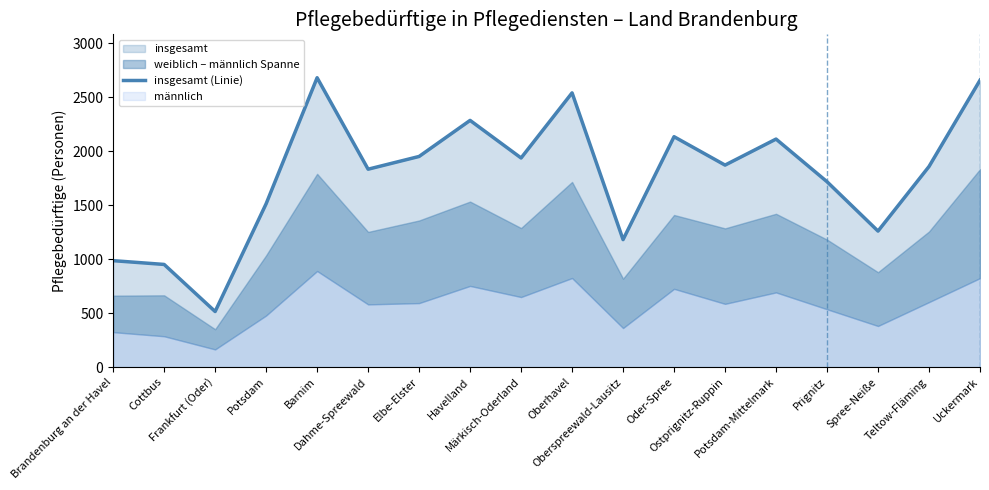

At which label does the data first exceed 1871?

Barnim